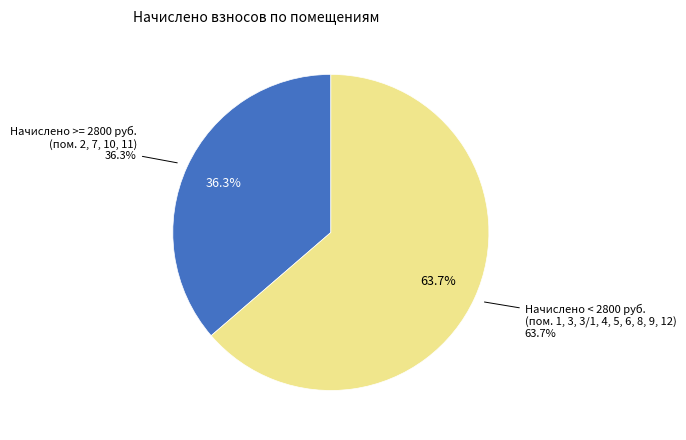

Between 6 and 1, which is larger?

6